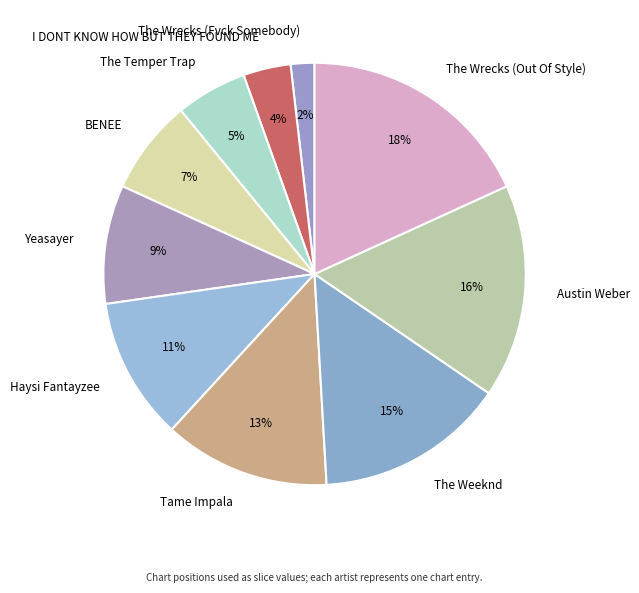

Is the sum of Tame Impala and Haysi Fantayzee greater than half?

No